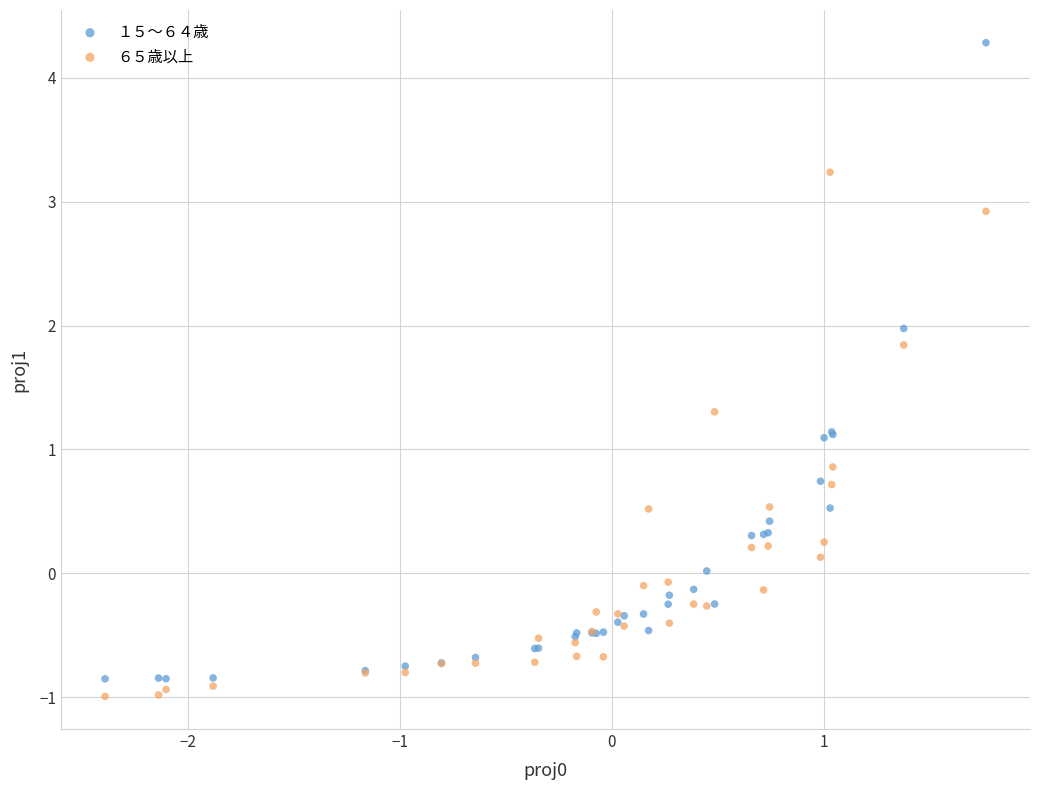

What is the X range (max minus min) for the scatter plot?

4.2